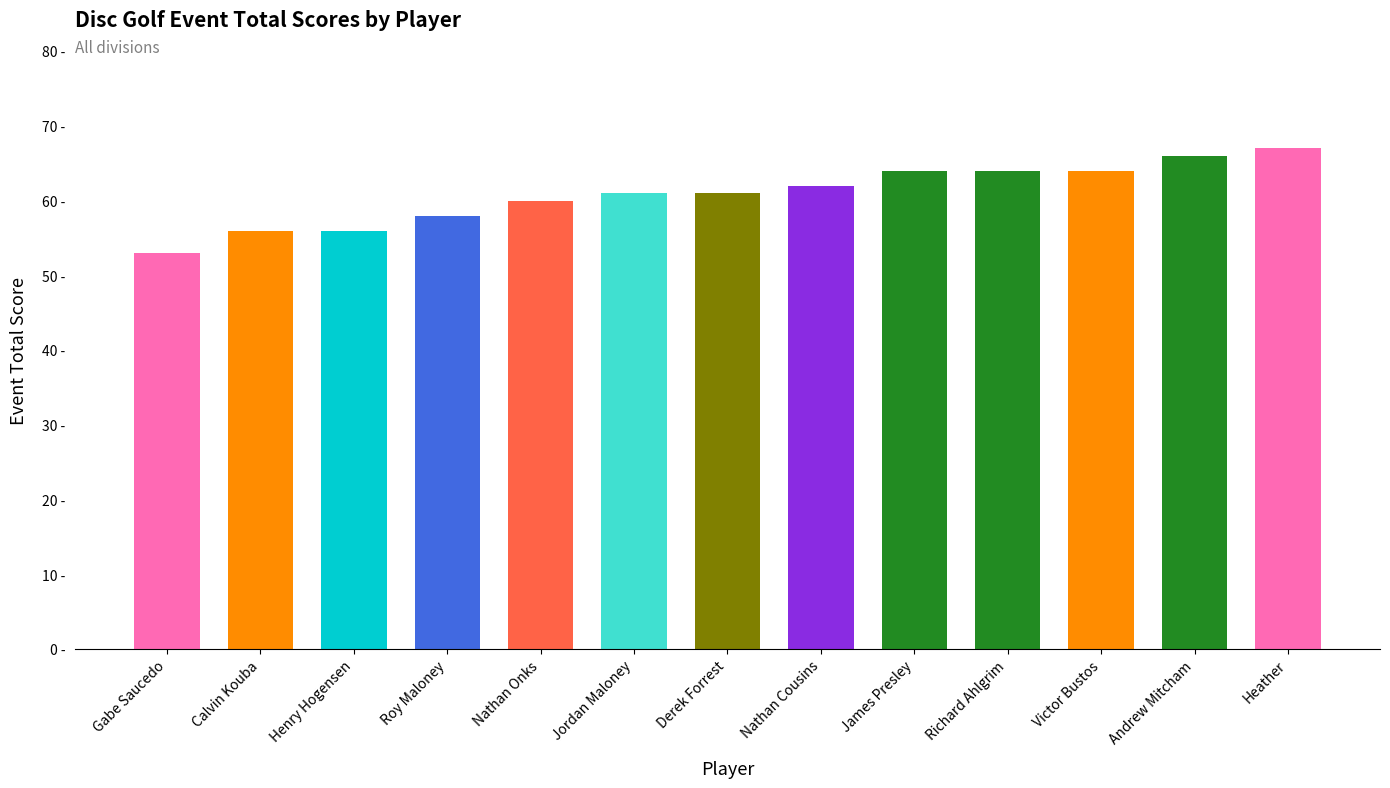

Reading left to right, what are all the values shown in this chart?

Gabe Saucedo=53	Calvin Kouba=56	Henry Hogensen=56	Roy Maloney=58	Nathan Onks=60	Jordan Maloney=61	Derek Forrest=61	Nathan Cousins=62	James Presley=64	Richard Ahlgrim=64	Victor Bustos=64	Andrew Mitcham=66	Heather=67